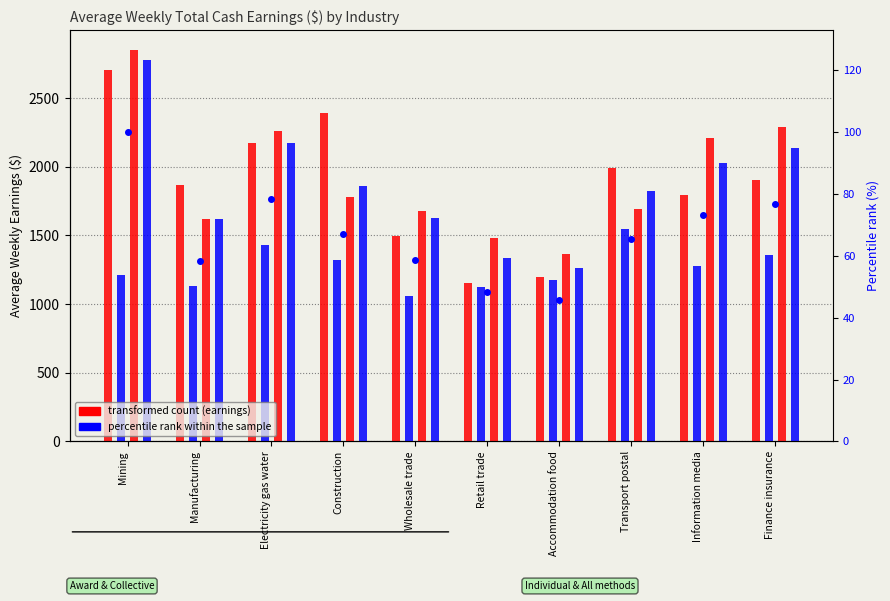

Which series has the largest total across all categories?

Individual arrangement